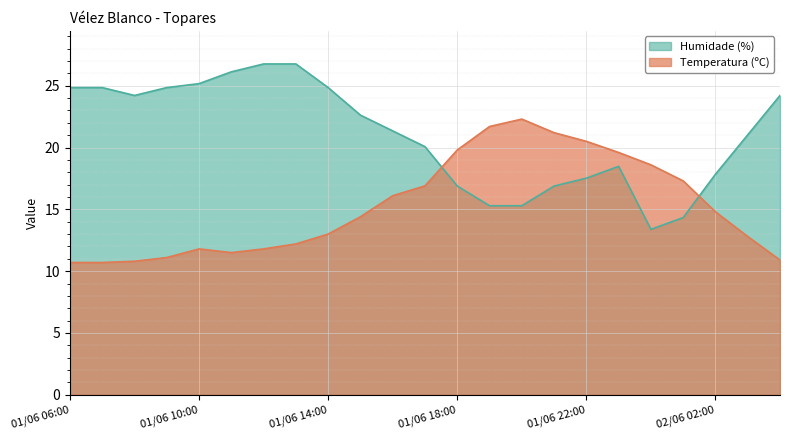

What is the sum of all Temperatura (ºC) values?

350.5